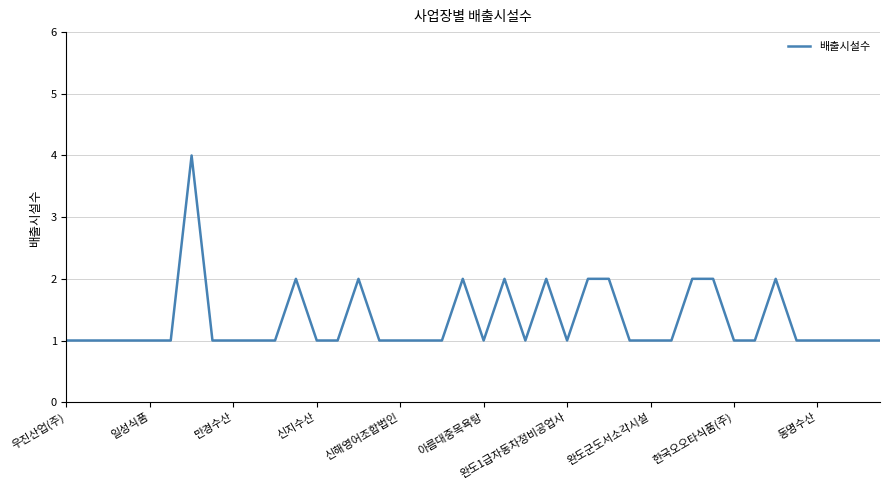

How many lines are shown in the chart?

1